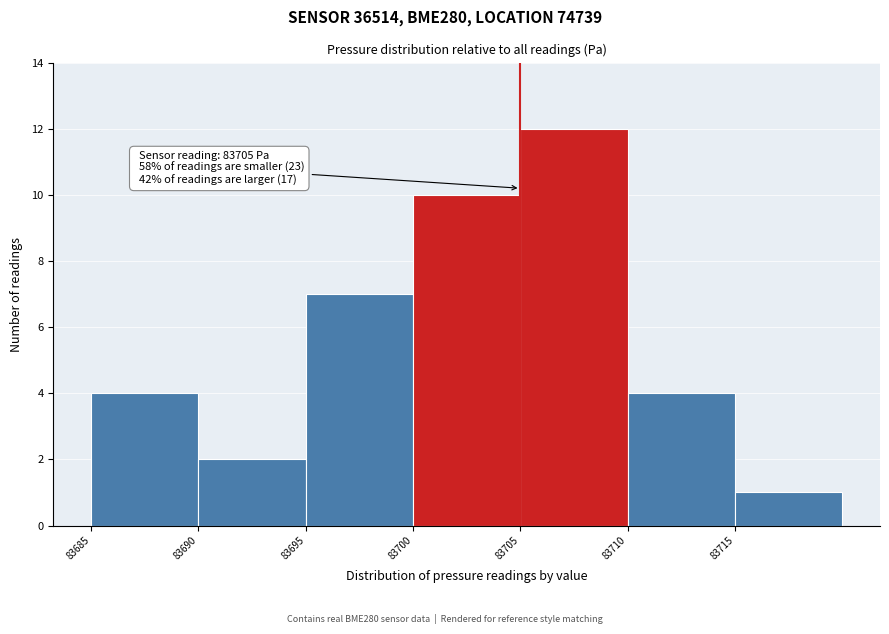

Over which range of the x-axis is the bar tallest?

83705 to 83710